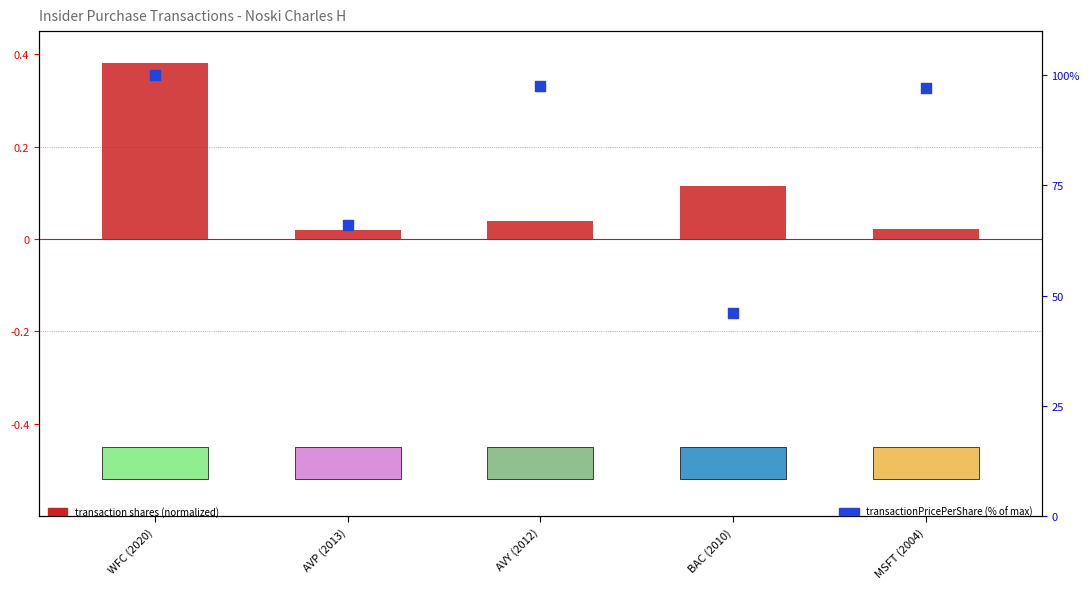

What are all the series names shown in the legend?

transaction shares (normalized), transactionPricePerShare (% of max)